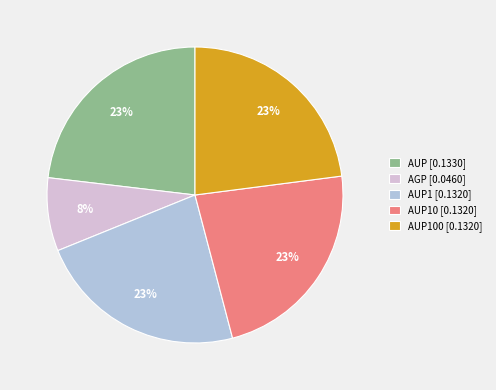

Is it true that AUP100 [0.1320] is 33% of the pie?

False